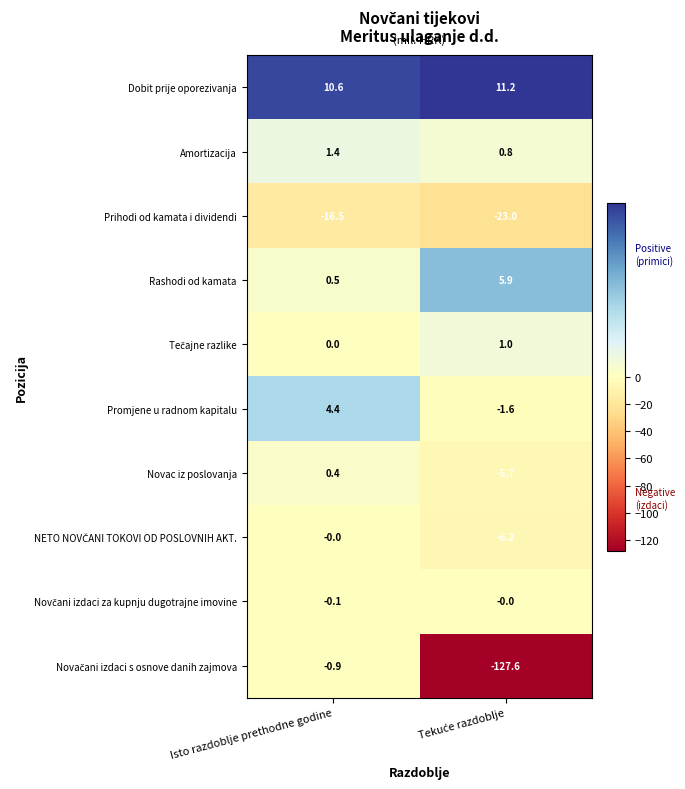

The value of Dobit prije oporezivanja at Isto razdoblje prethodne godine is 10.6. True or false?

True